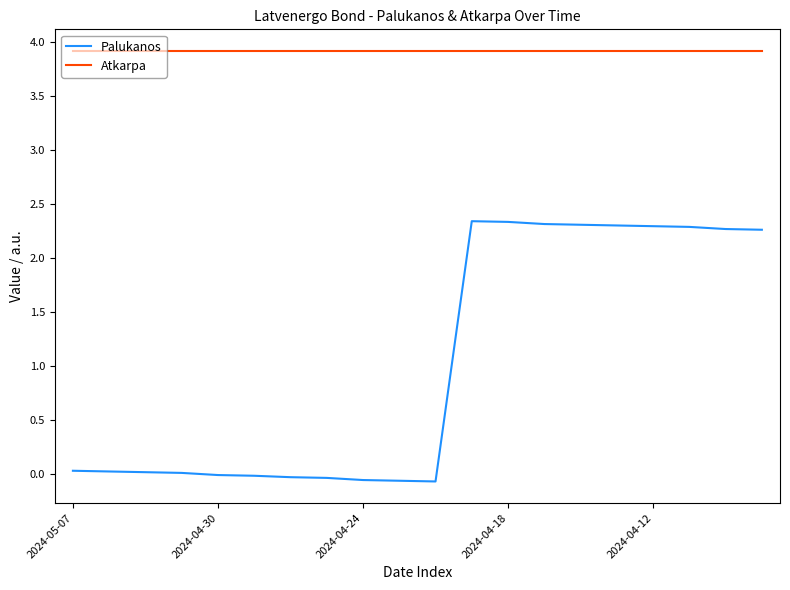

Which series has the widest spread of values?

Palukanos